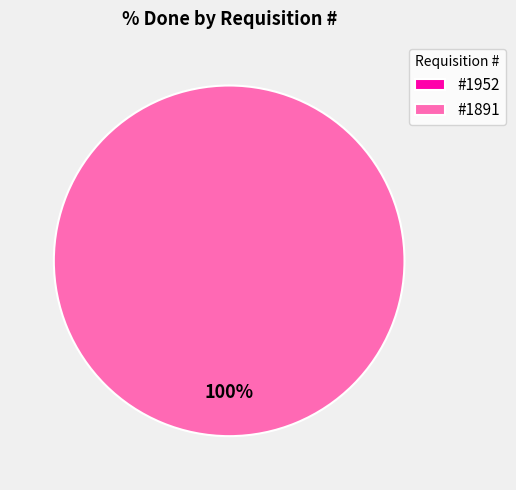

Is it true that 1891 is 99% of the pie?

False